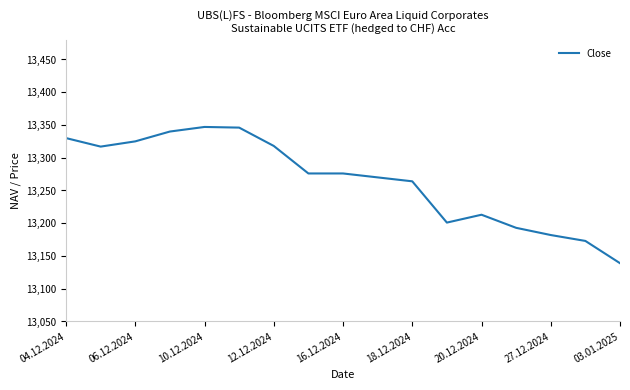

What is the smallest value displayed?

13139